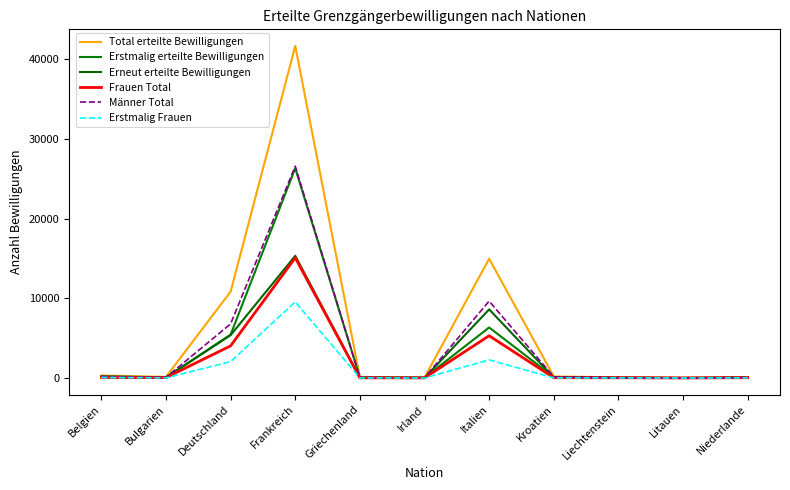

Which series has the largest total across all categories?

Total erteilte Bewilligungen